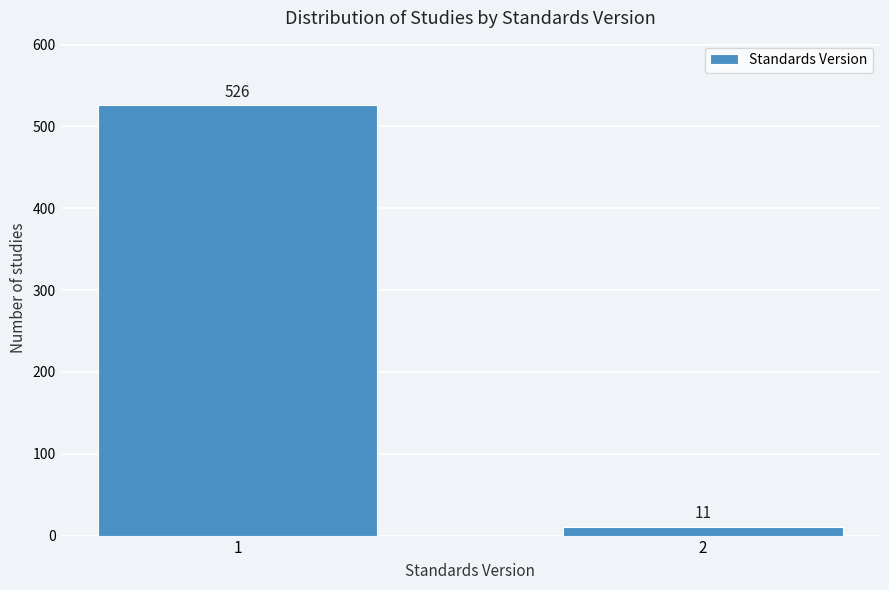

Reading left to right, extract all data points from this chart.

1=526	2=11